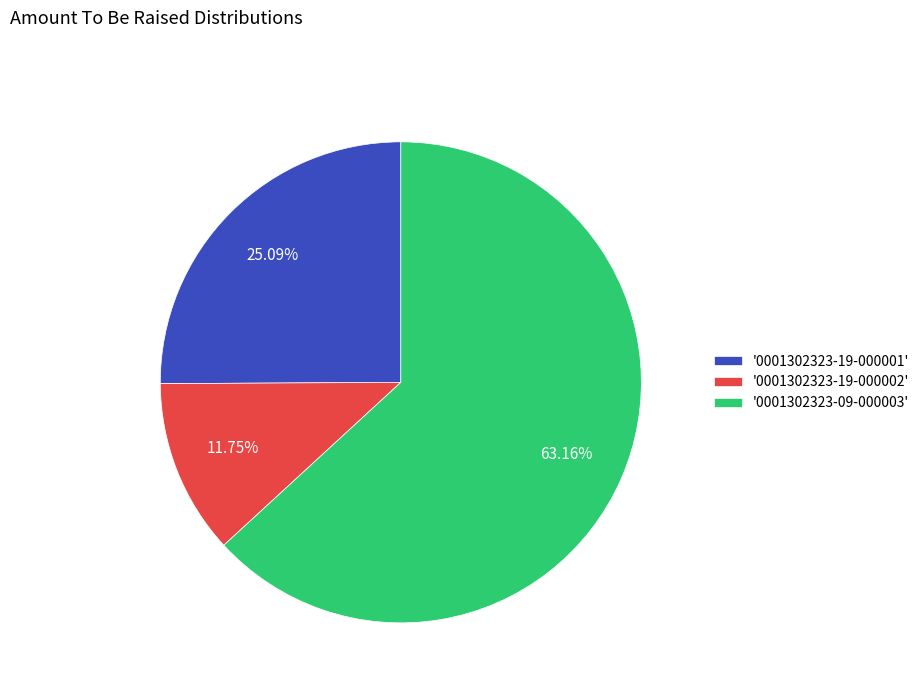

Which category has the biggest portion of the pie?

'0001302323-09-000003'